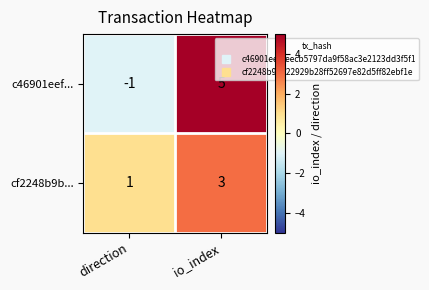

What is the difference between the maximum and minimum values in the c46901eef... series?

6